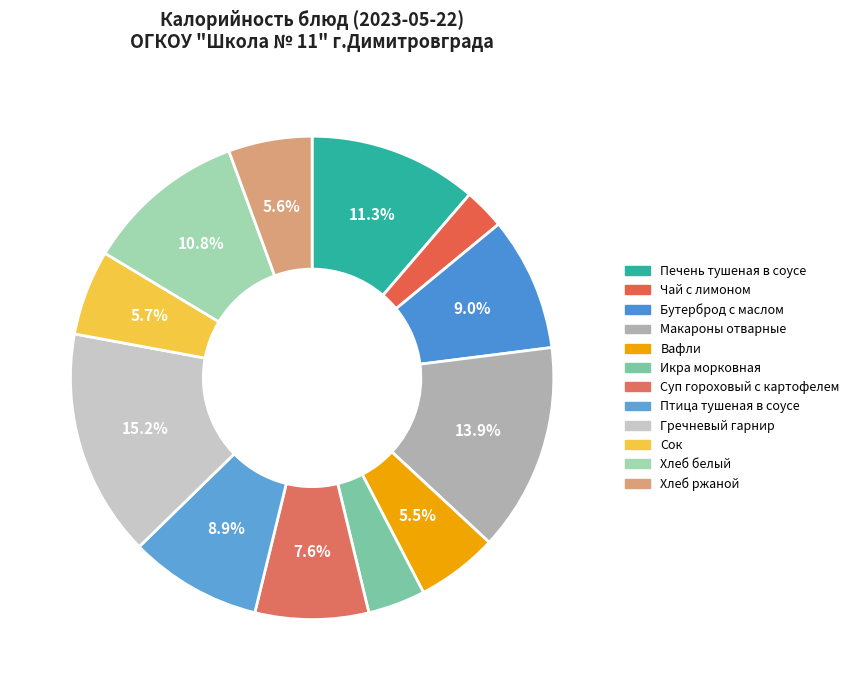

How many slices are in this pie chart?

12